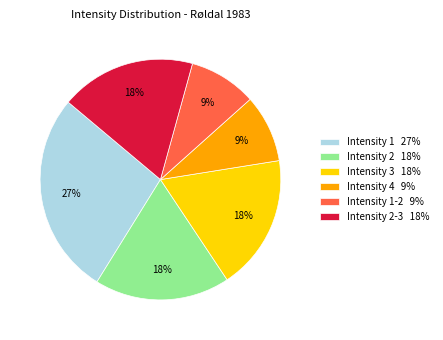

Count the number of slices in the pie.

6